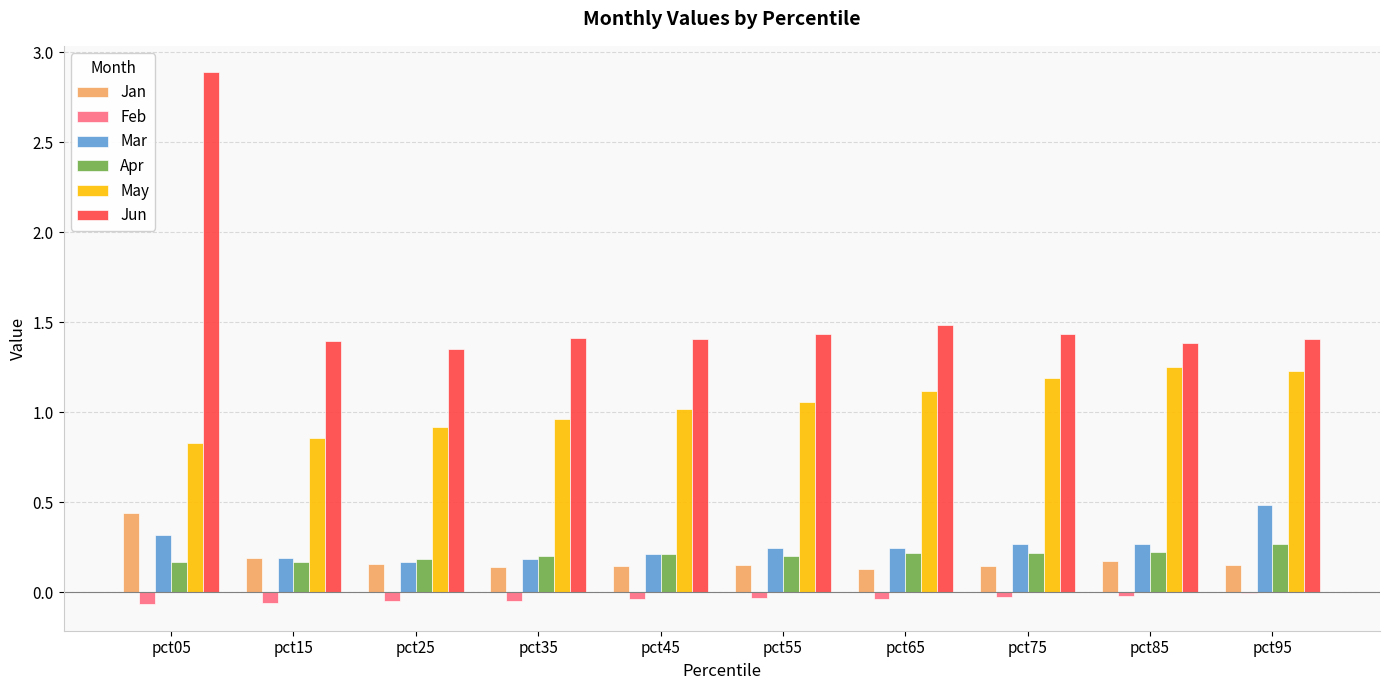

What is the sum of all Apr values?

2.1